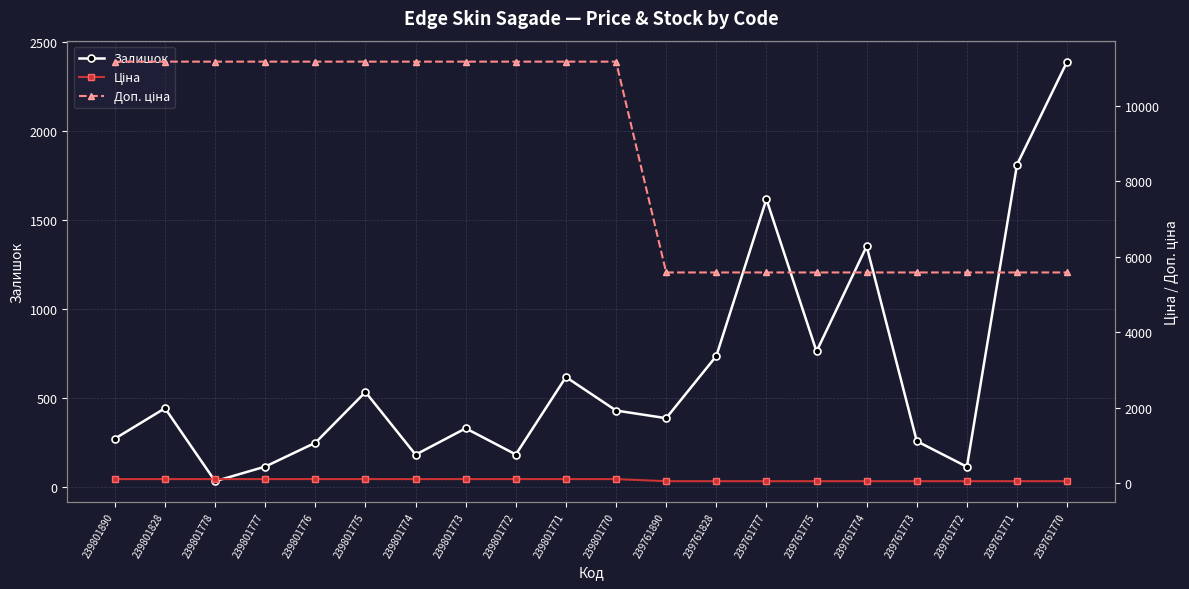

What is the value of the Залишок point at the 7th from the left?

179